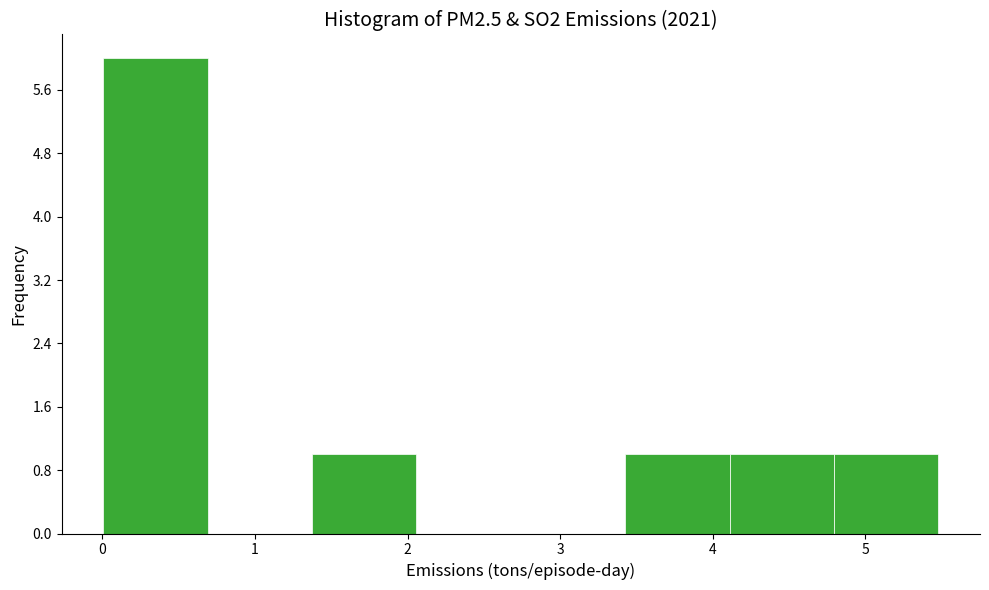

Over which range of the x-axis is the bar tallest?

0.0 to 0.7